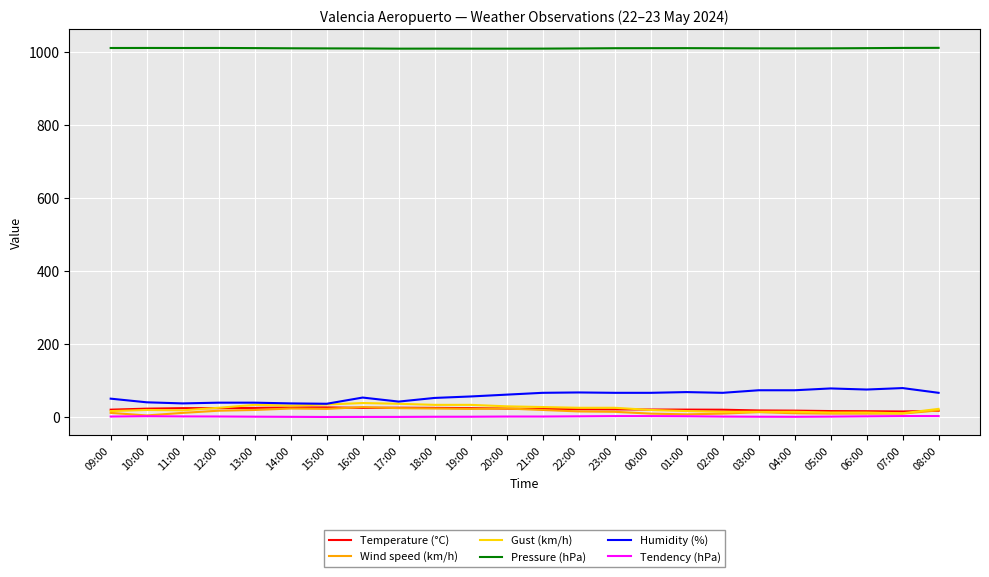

True or false: Humidity (%) and Temperature (°C) cross at least once.

False